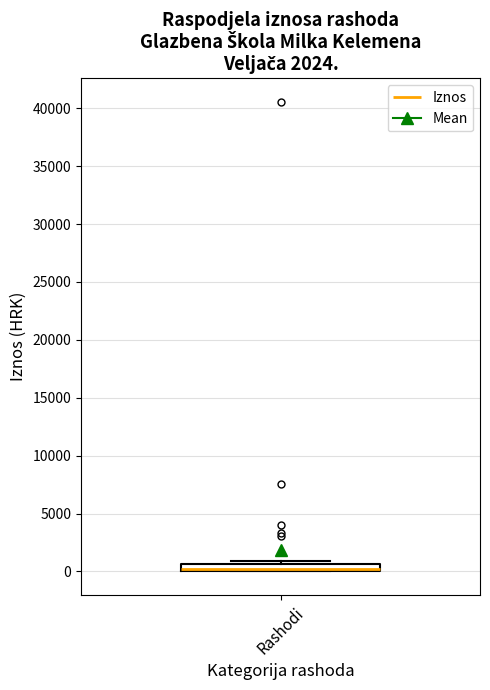

Where is the lower edge of the box for Rashodi on the y-axis? The values are not printed on the chart, so give them approximately, as read against the axis.

0